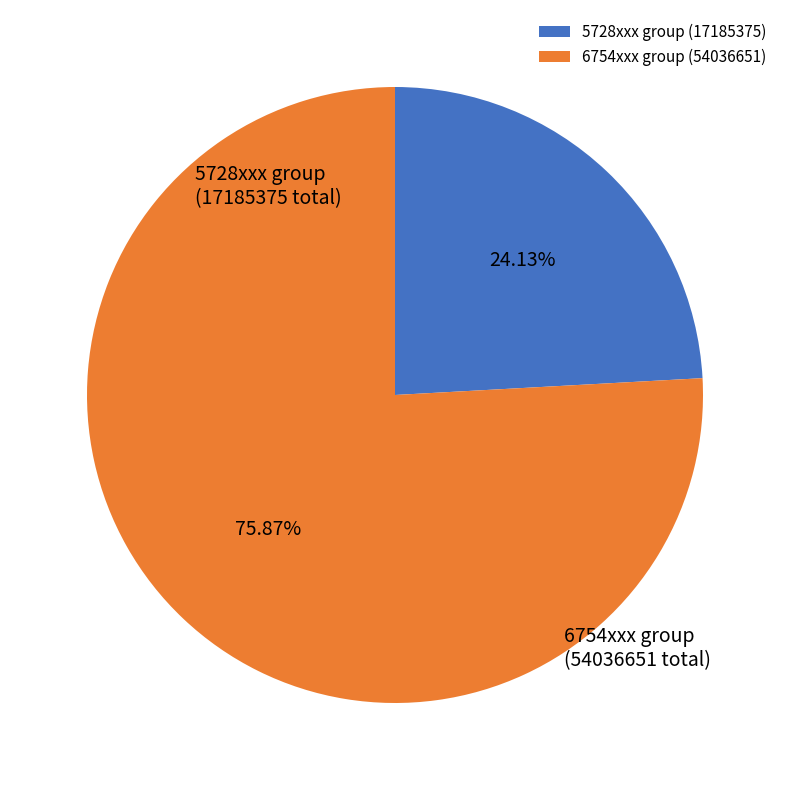

Do 5728xxx group (17185375) and 6754xxx group (54036651) together represent more than half of the pie?

Yes